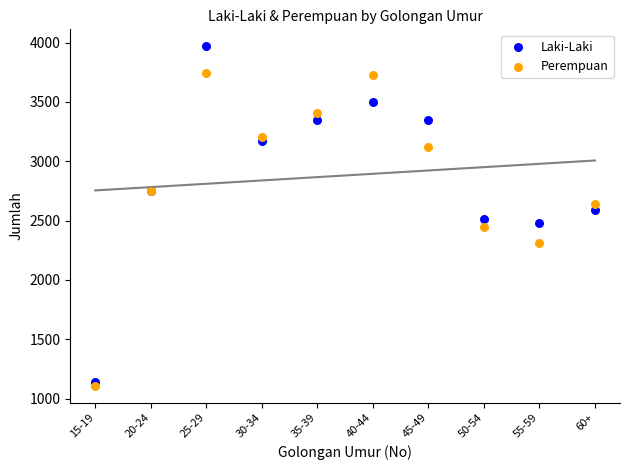

Which series reaches the maximum Y coordinate?

Laki-Laki